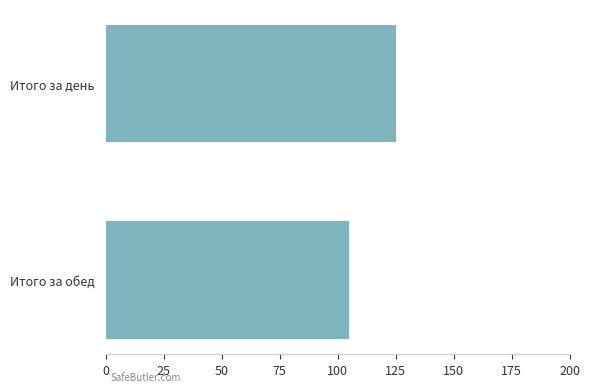

Count the values in the range 105 to 125.

2